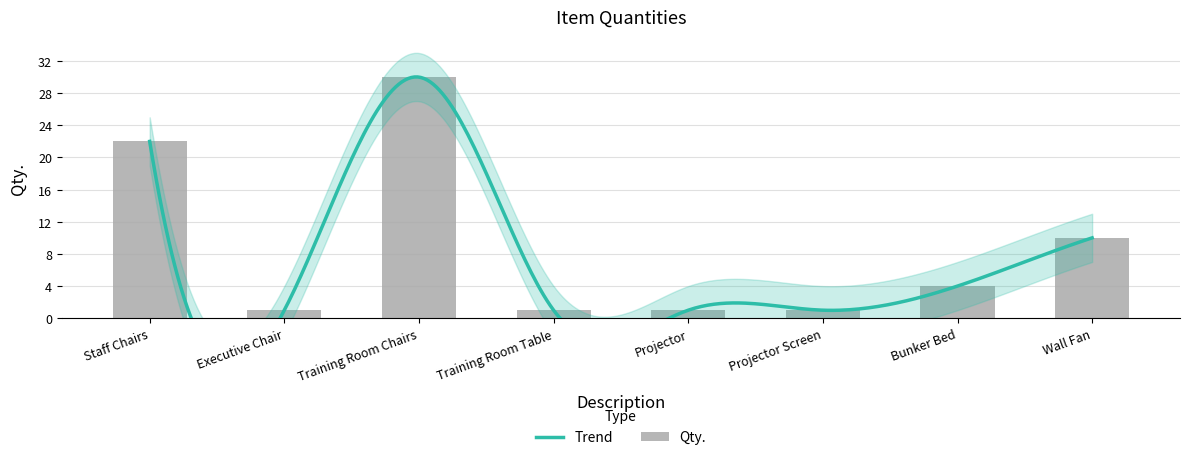

Count the values in the range 1 to 22.

7